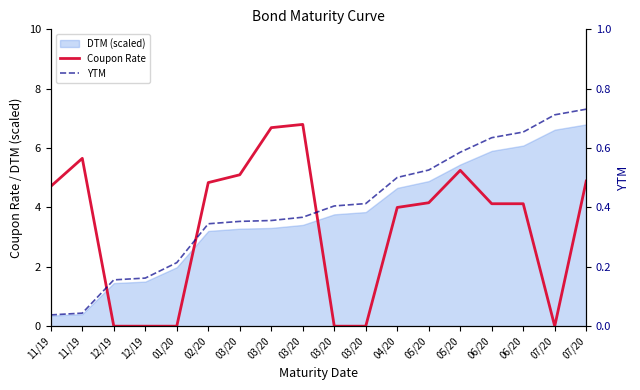

Read the Coupon Rate value at 11/19.

4.7